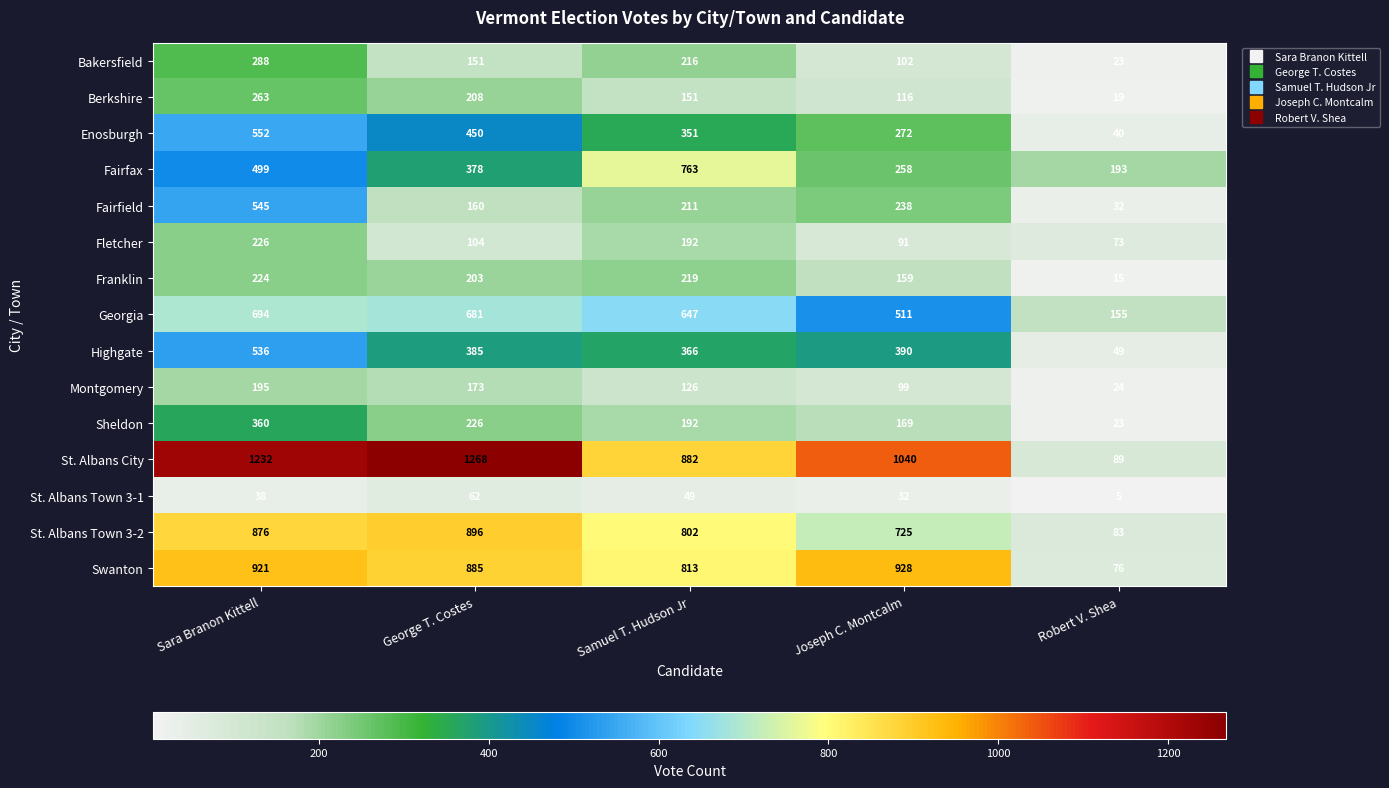

Read the Franklin value at George T. Costes, to the nearest 10.

200